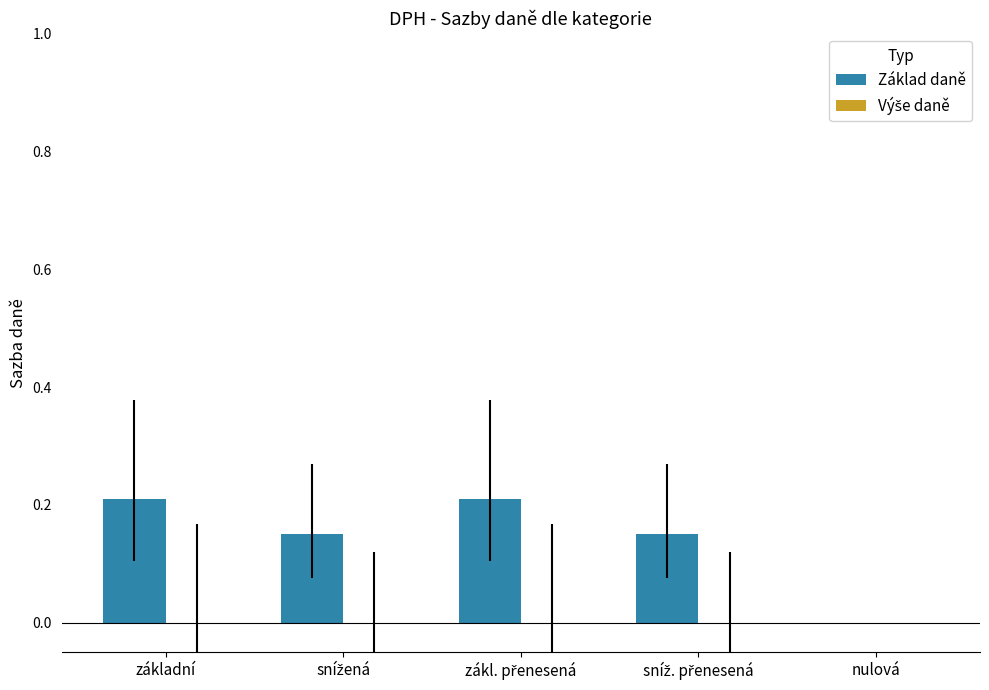

What is the sum of all values?

0.7